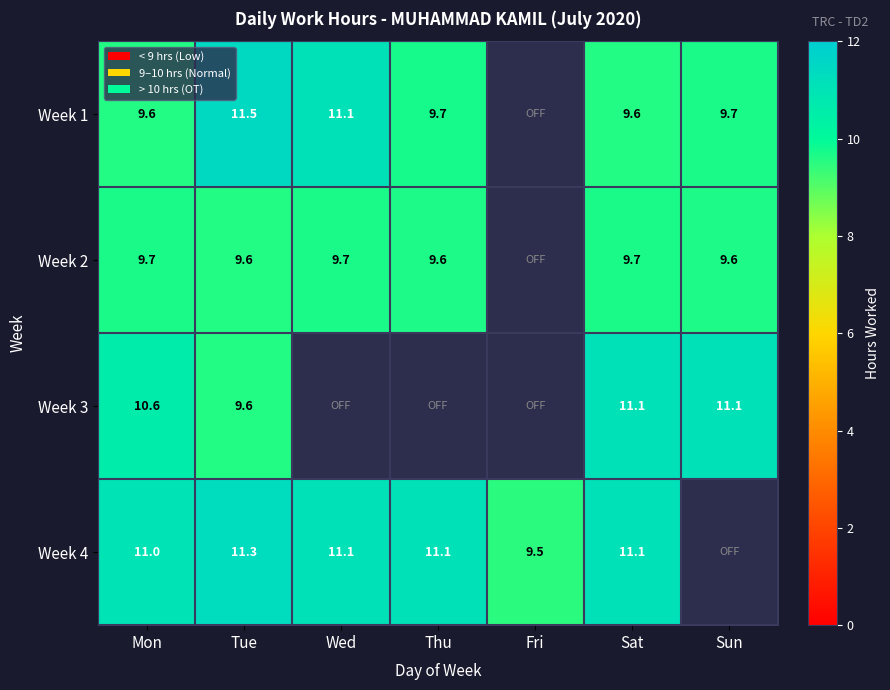

Is the value of Week 4 at Wed greater than the value of Week 2 at Mon?

Yes